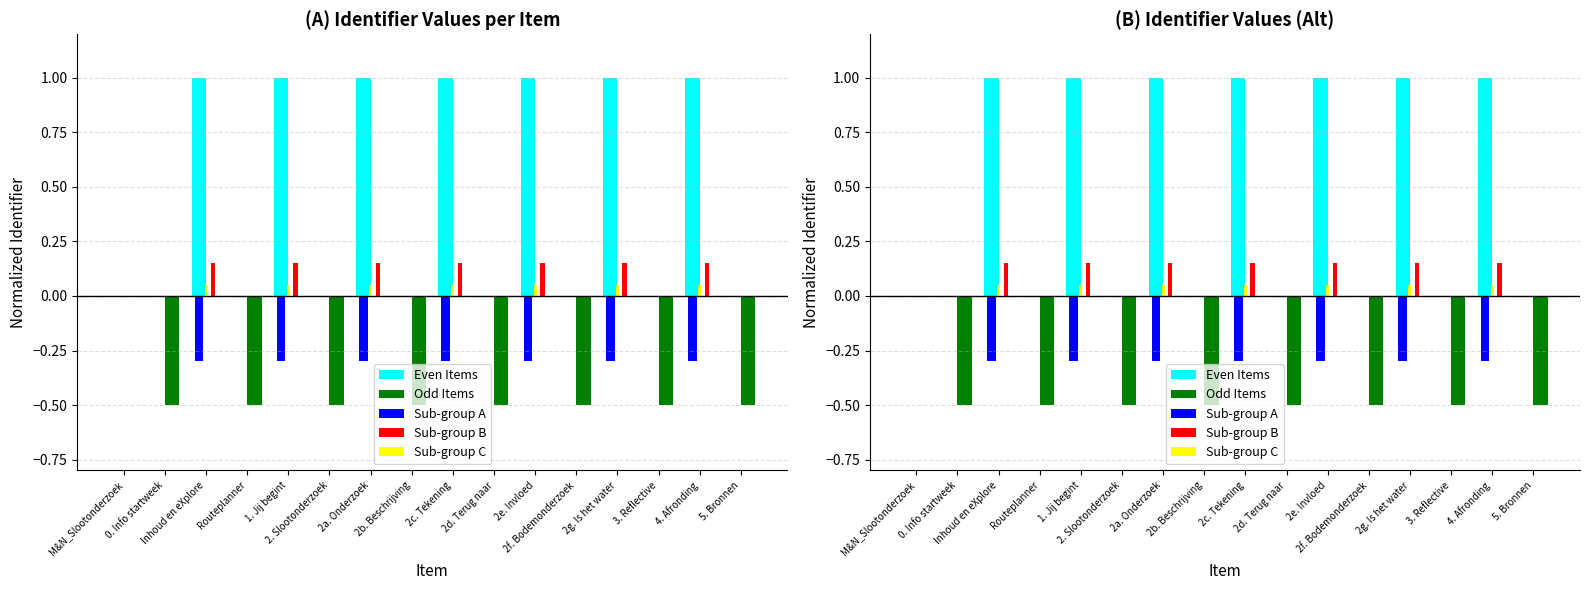

The Sub-group A series shows -0.5 at 2g. Is het water. True or false?

False